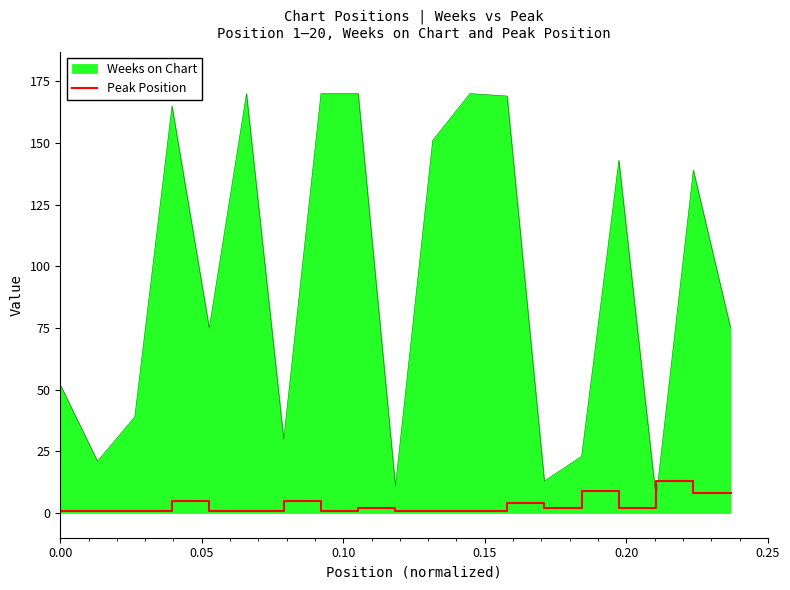

What is the highest value of the Weeks on Chart series?

170